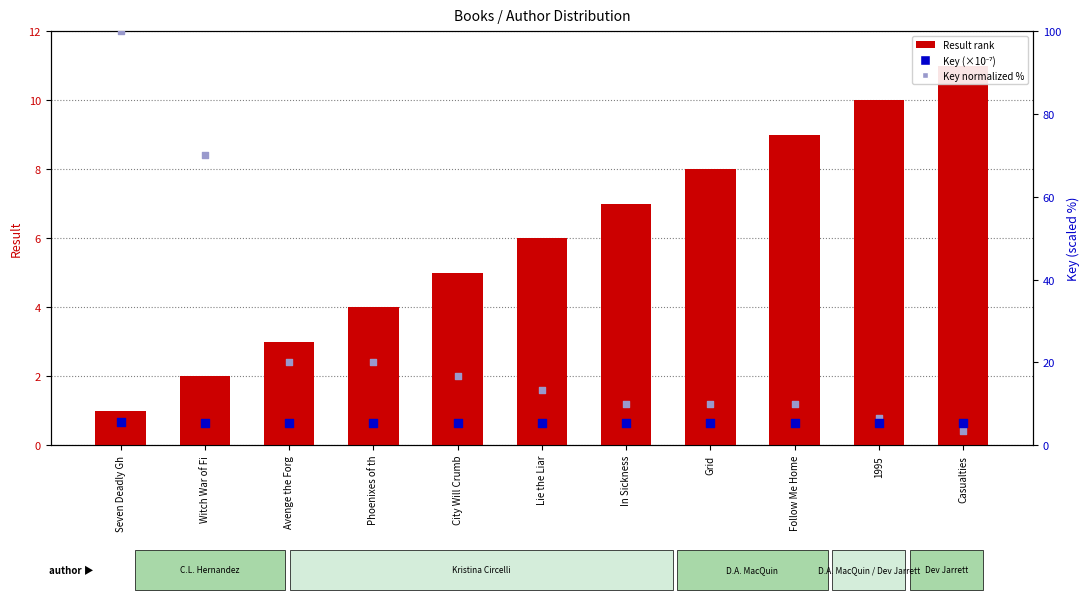

What is the total value across all series at Phoenixes of th?

29.3